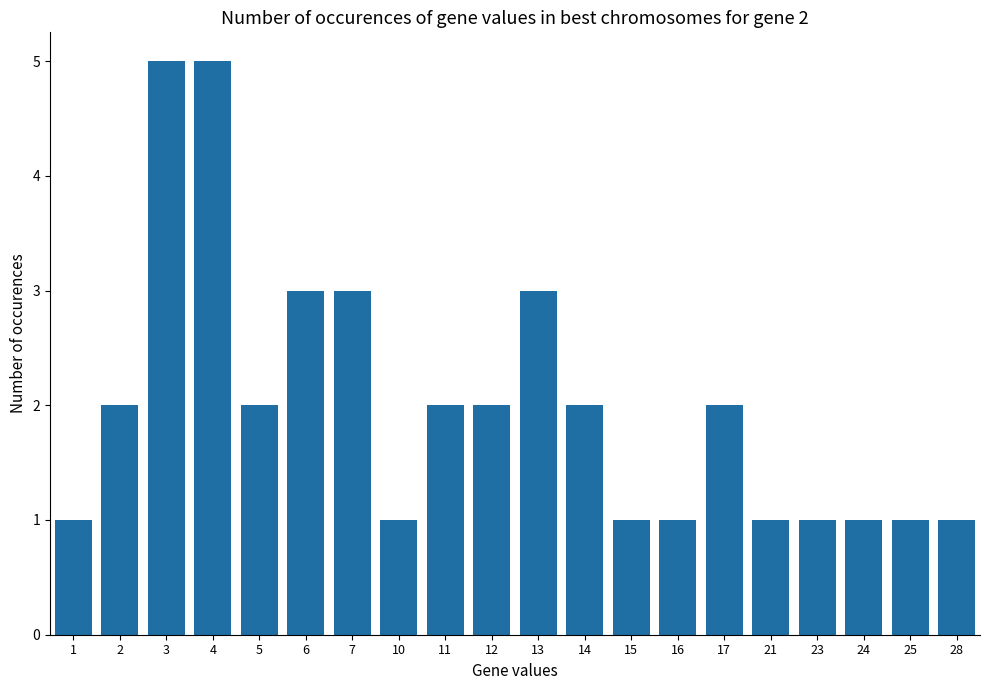

Read the value at 6.

3